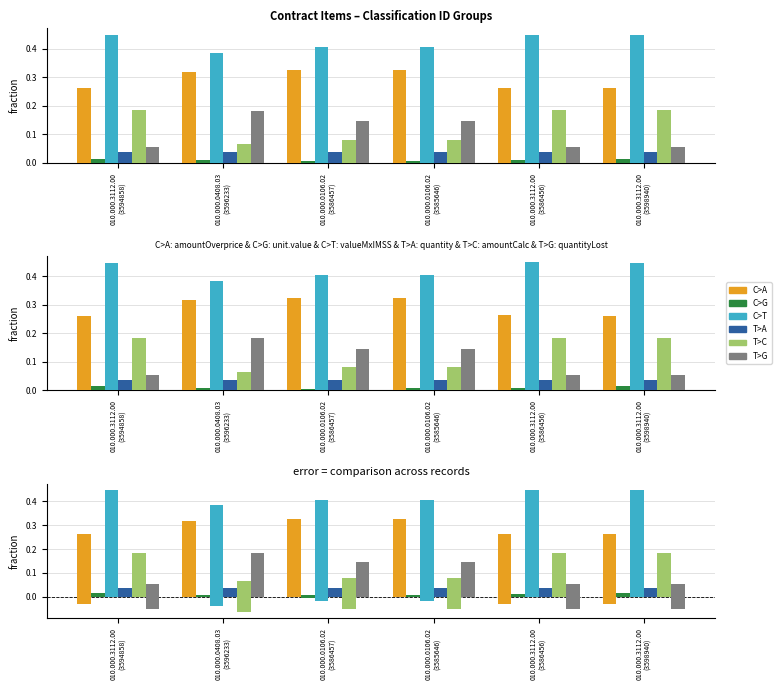

Is the value of T>C at 010.000.3112.00
(3594858) greater than the value of C>G at 010.000.3112.00
(3598940)?

Yes